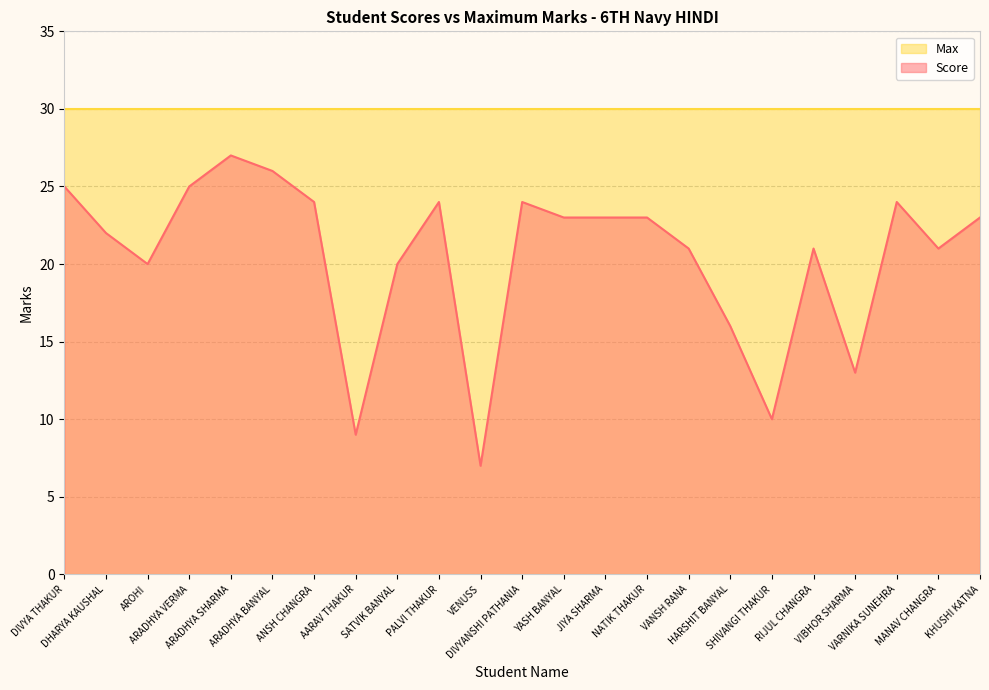

What is the average value?

20